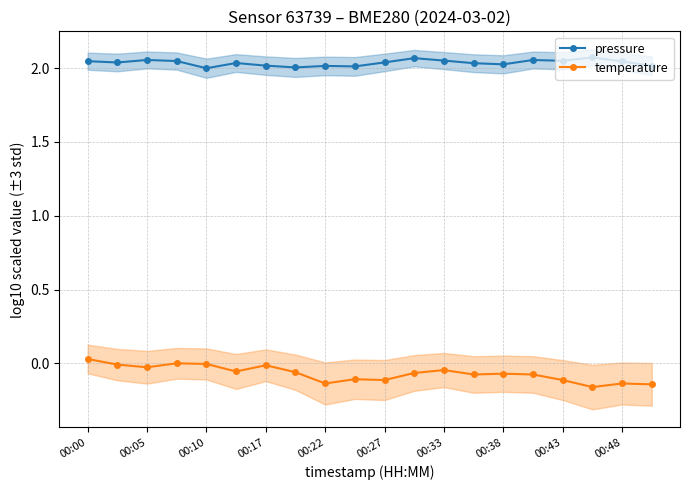

How many interior local peaks does the pressure series have?

6